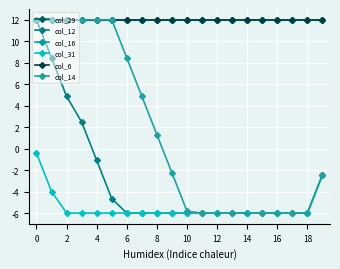

Is this an area chart (filled region under the line)?

No